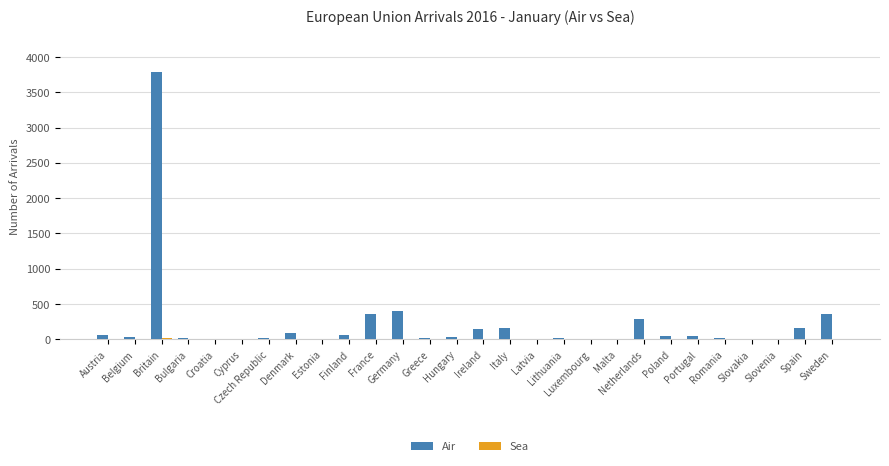

True or false: Air has a value of 168 at France.

False